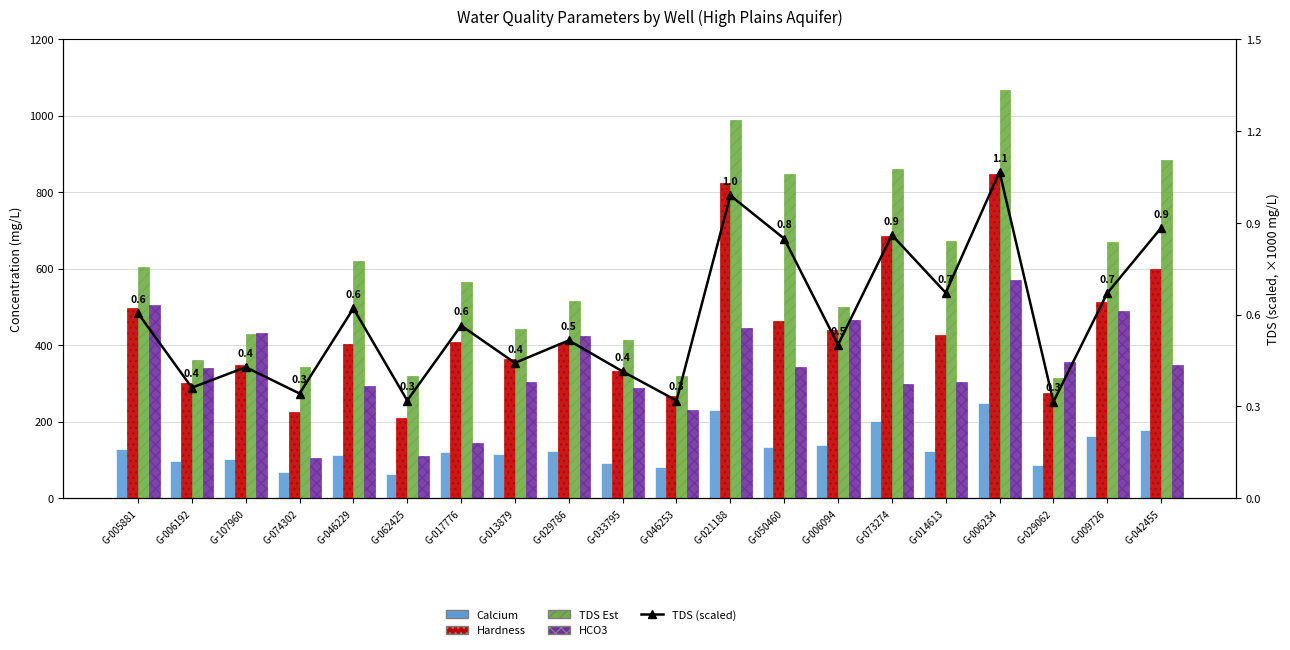

The Hardness series shows 301.2 at G-074302. True or false?

False